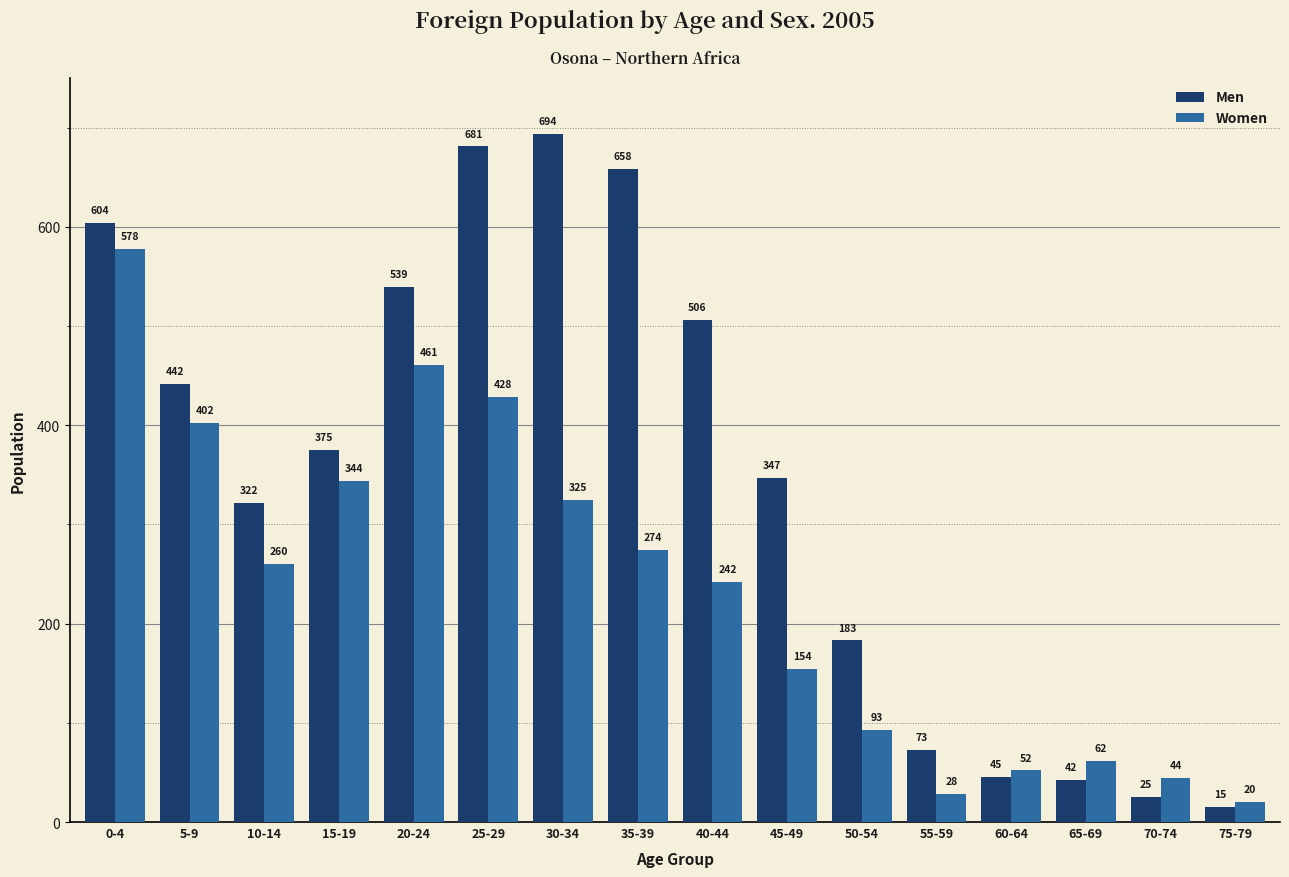

How many categories are shown in the chart?

16